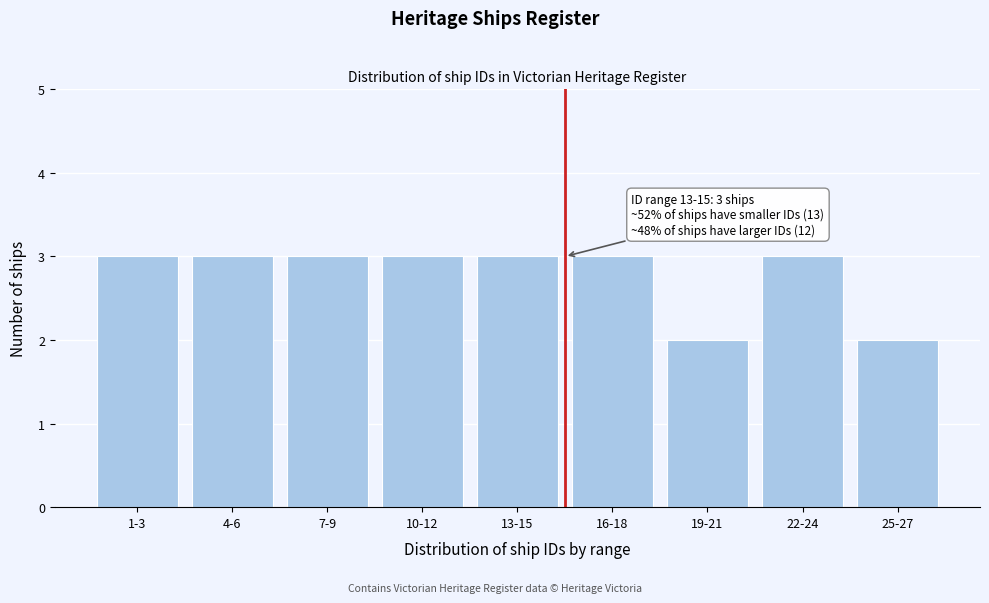

Reading left to right, transcribe all the data shown in this chart.

1-3=3	4-6=3	7-9=3	10-12=3	13-15=3	16-18=3	19-21=2	22-24=3	25-27=2